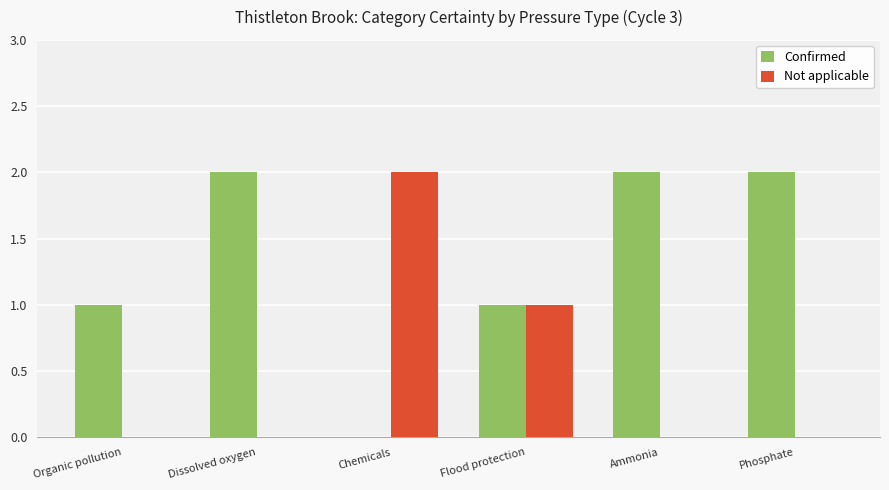

Reading right to left, list all the values displayed in this chart.

Confirmed: Phosphate=2	Ammonia=2	Flood protection=1	Chemicals=0	Dissolved oxygen=2	Organic pollution=1
Not applicable: Phosphate=0	Ammonia=0	Flood protection=1	Chemicals=2	Dissolved oxygen=0	Organic pollution=0